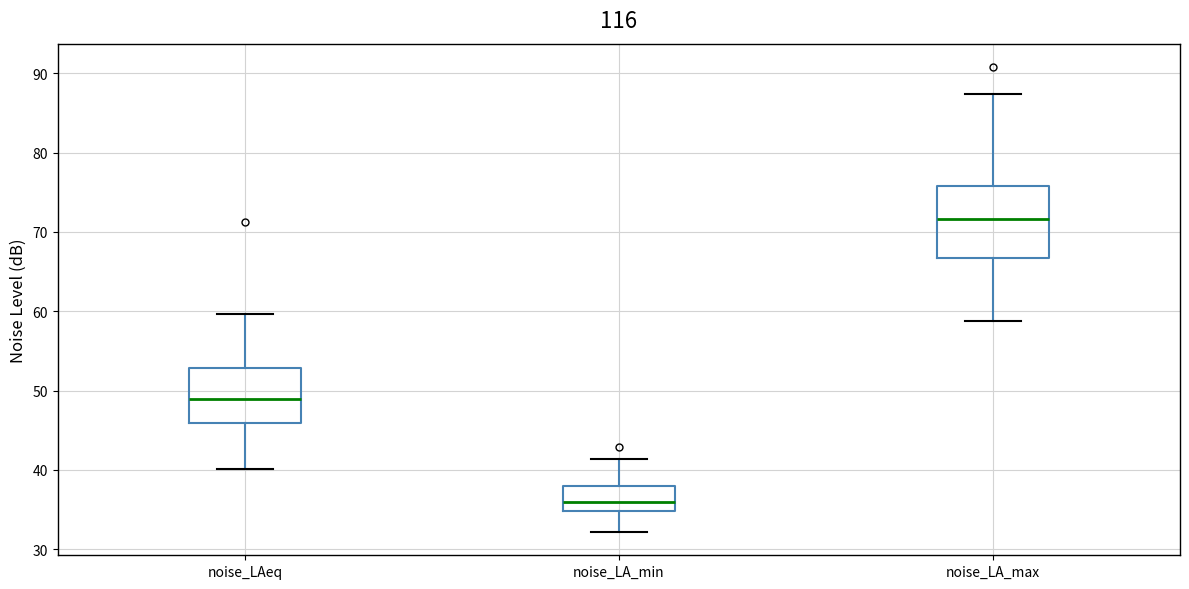

Comparing the boxes themselves (not the whiskers), which one is the tallest?

noise_LA_max